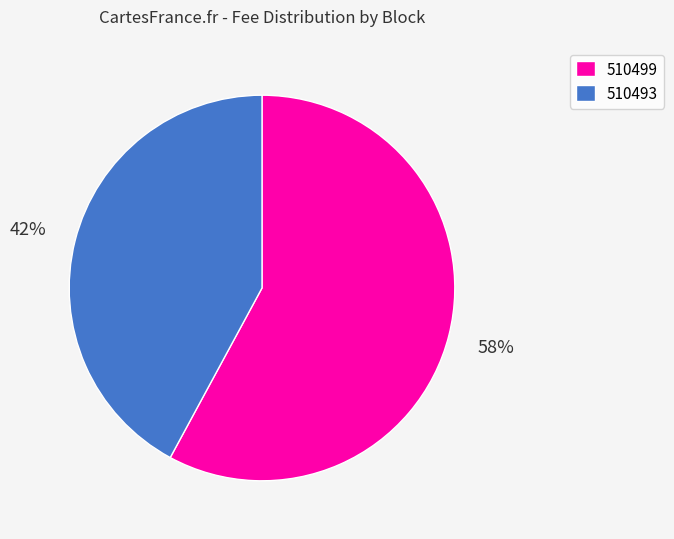

To the nearest percent, what is the difference between the largest and smallest slice percentages?

16%